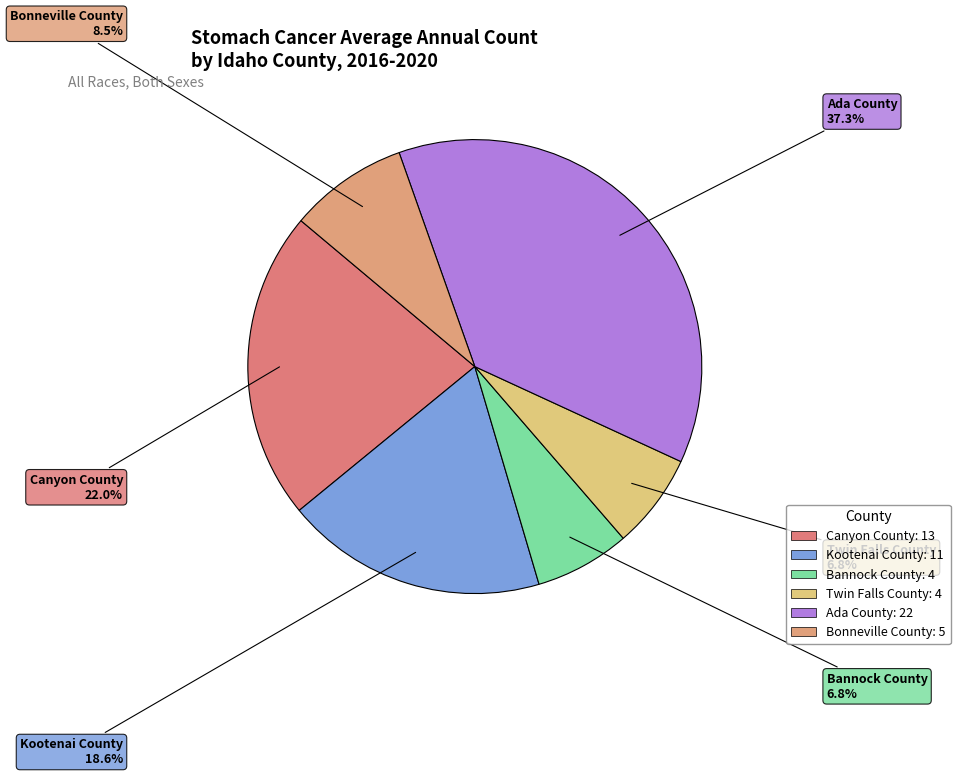

To the nearest percent, what is the difference between the largest and smallest slice percentages?

31%